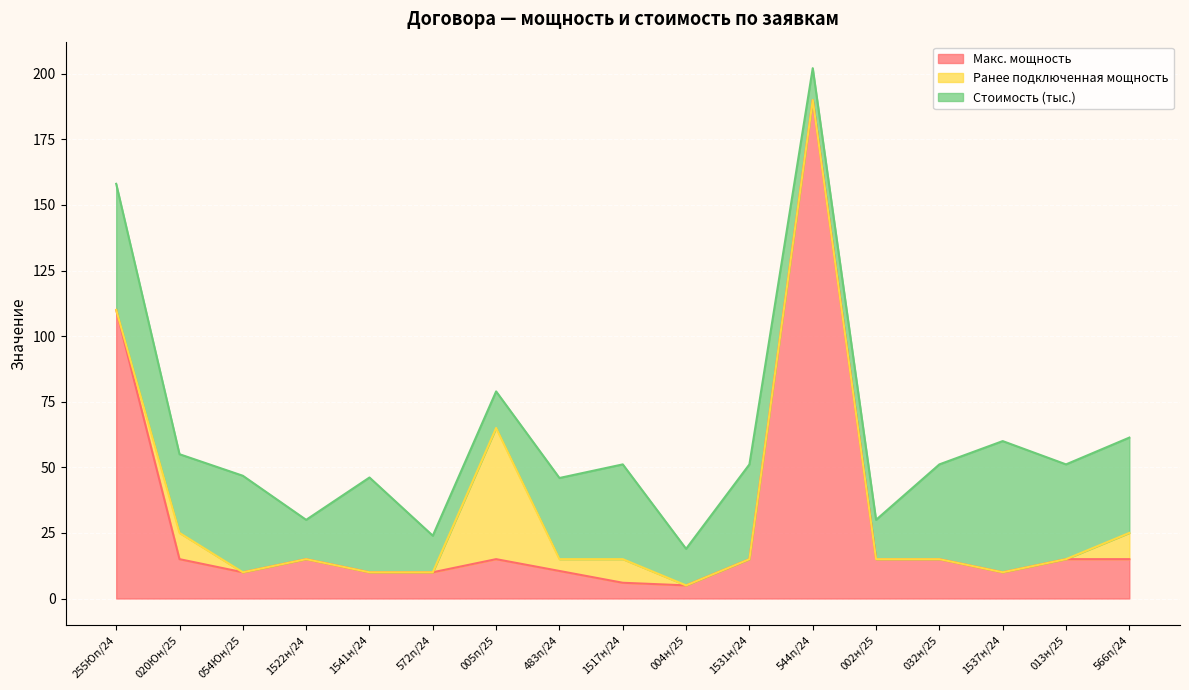

How many values in the Ранее подключенная мощность series exceed 0?

5